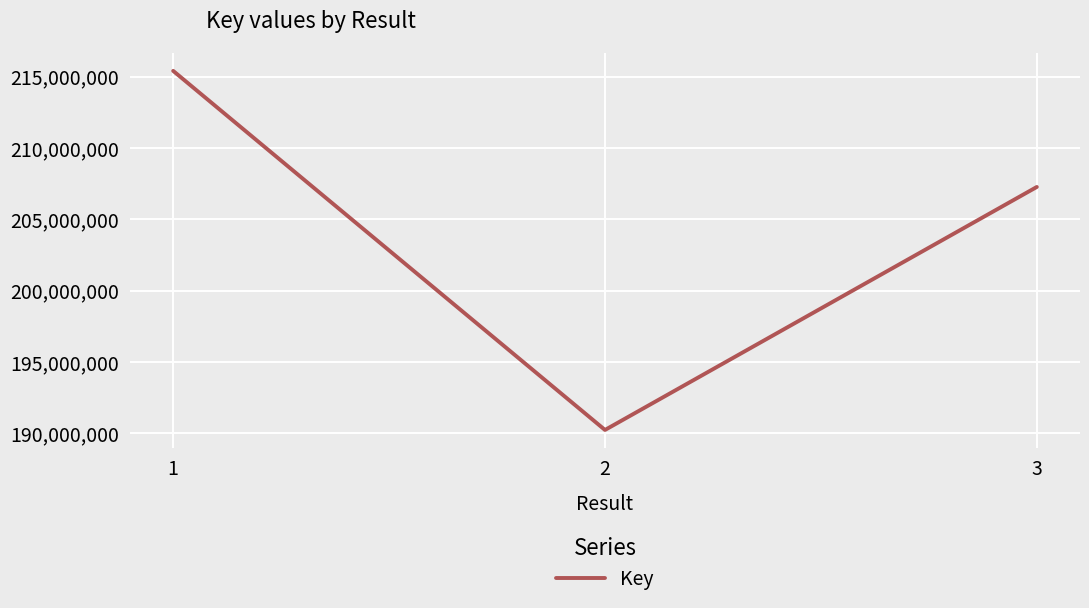

List the labels in order of value, largest first.

1, 3, 2